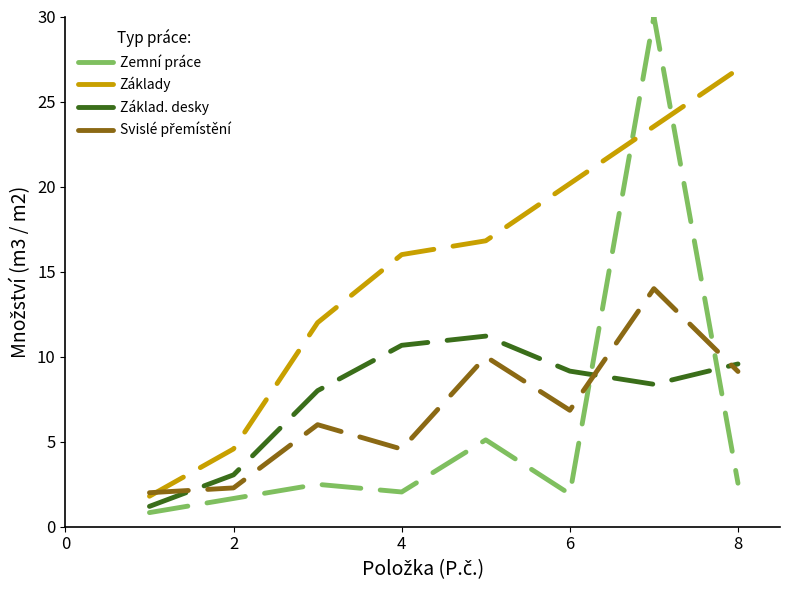

True or false: Základy and Zemní práce cross at least once.

True